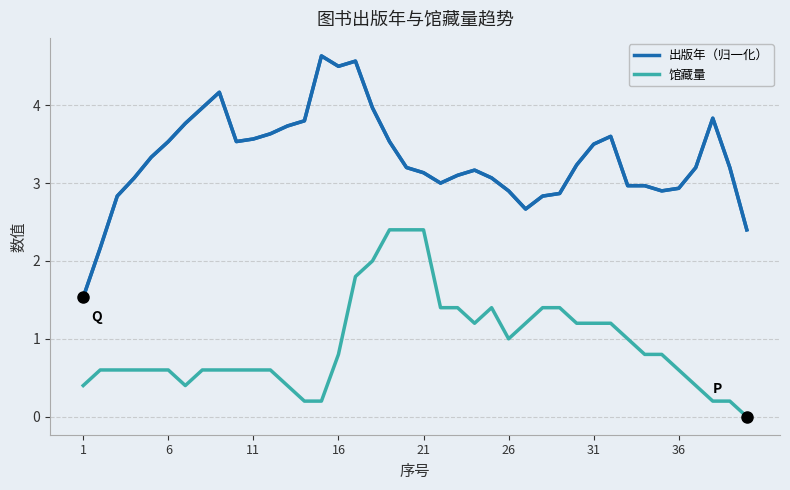

What is the difference between the maximum and minimum values in the 出版年（归一化） series?

3.1